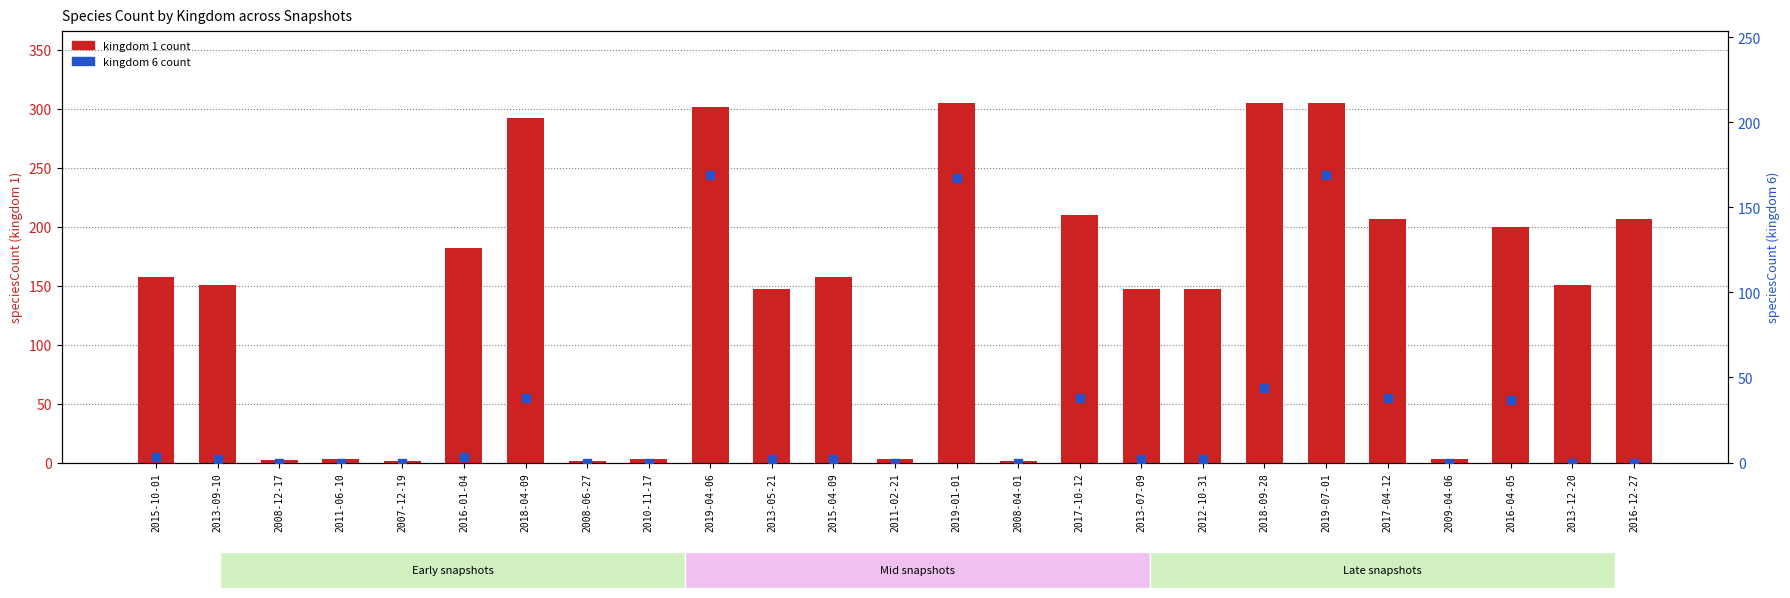

What are all the series names shown in the legend?

kingdom 1 count, kingdom 6 count